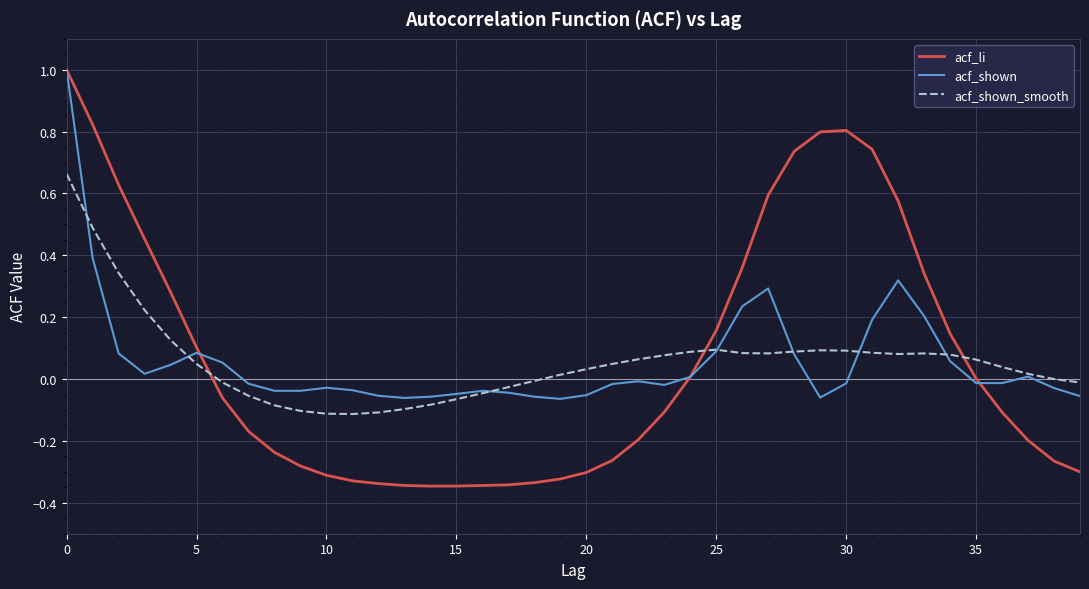

What is the maximum value shown in the chart?

1.0